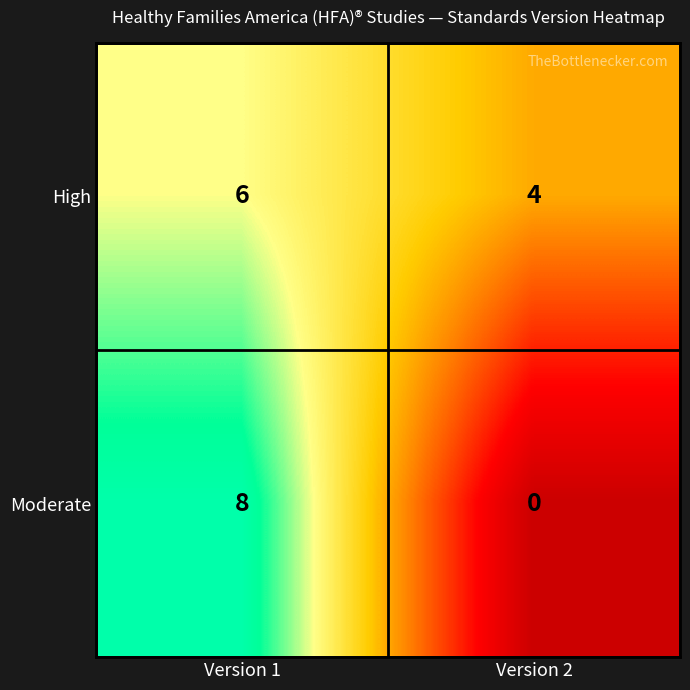

Rank the series by their maximum value, from lowest to highest.

High, Moderate